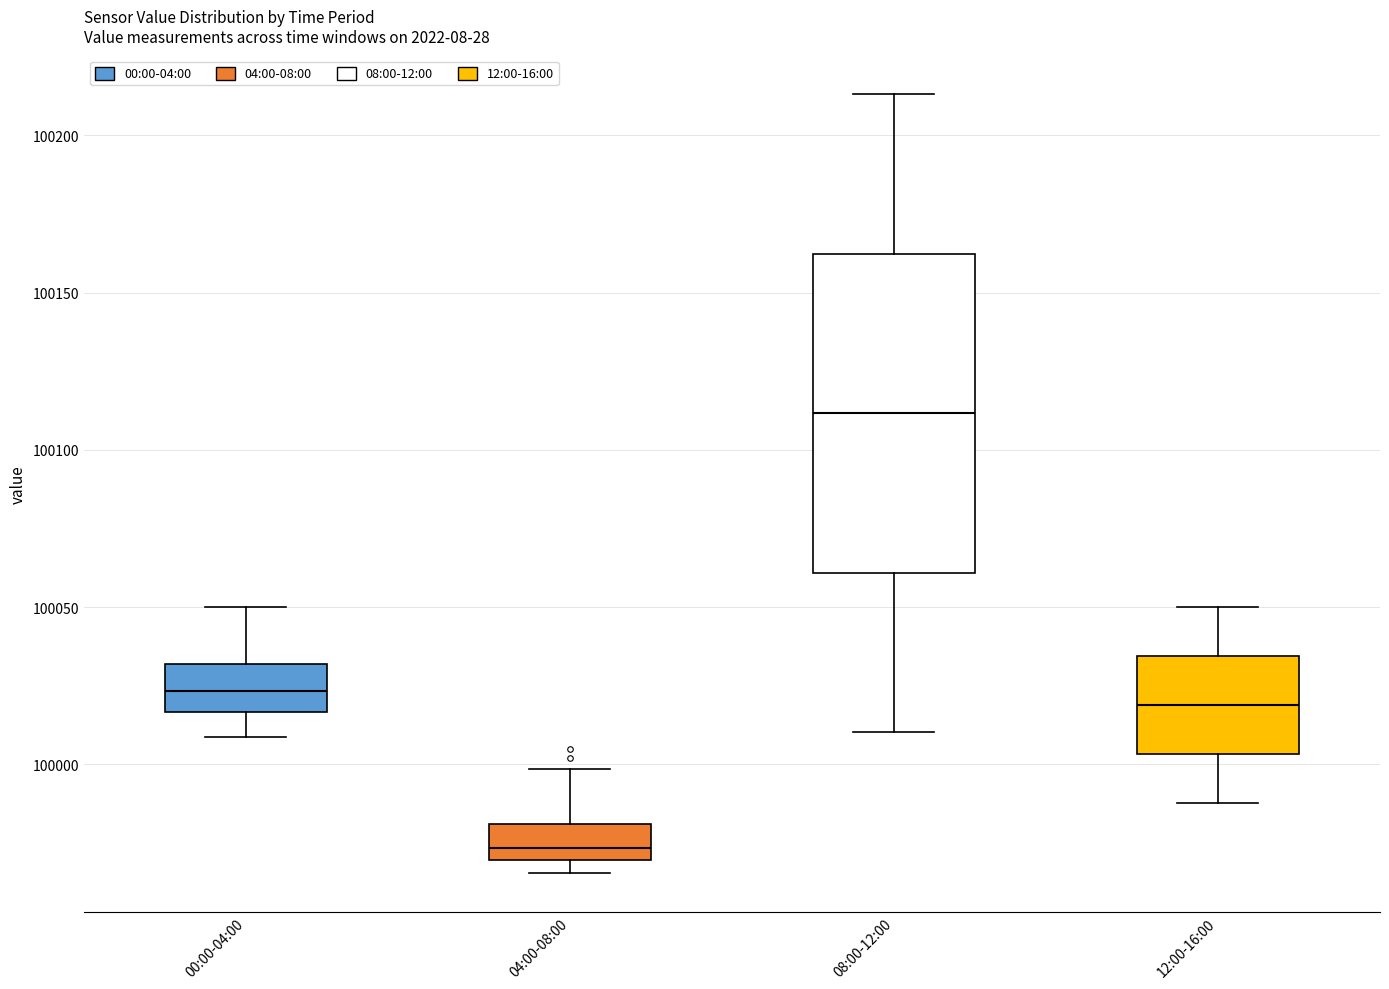

Which box's median line is the lowest?

04:00-08:00